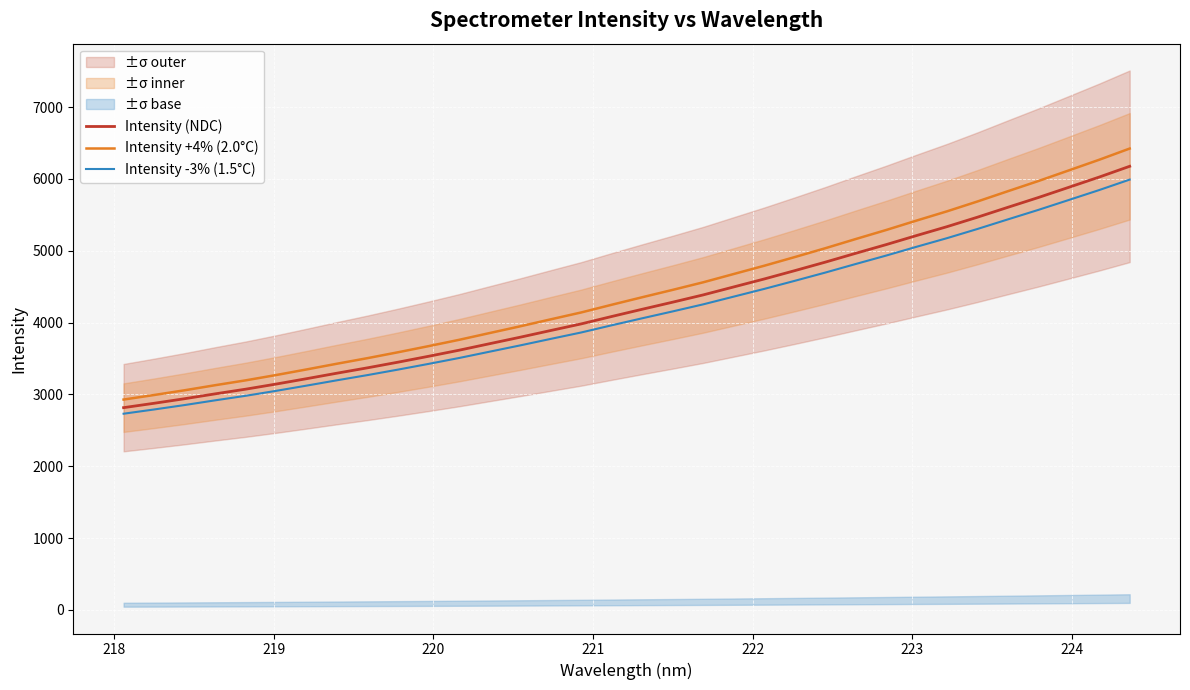

What is the maximum value for Intensity +4% (2.0°C)?

6421.7